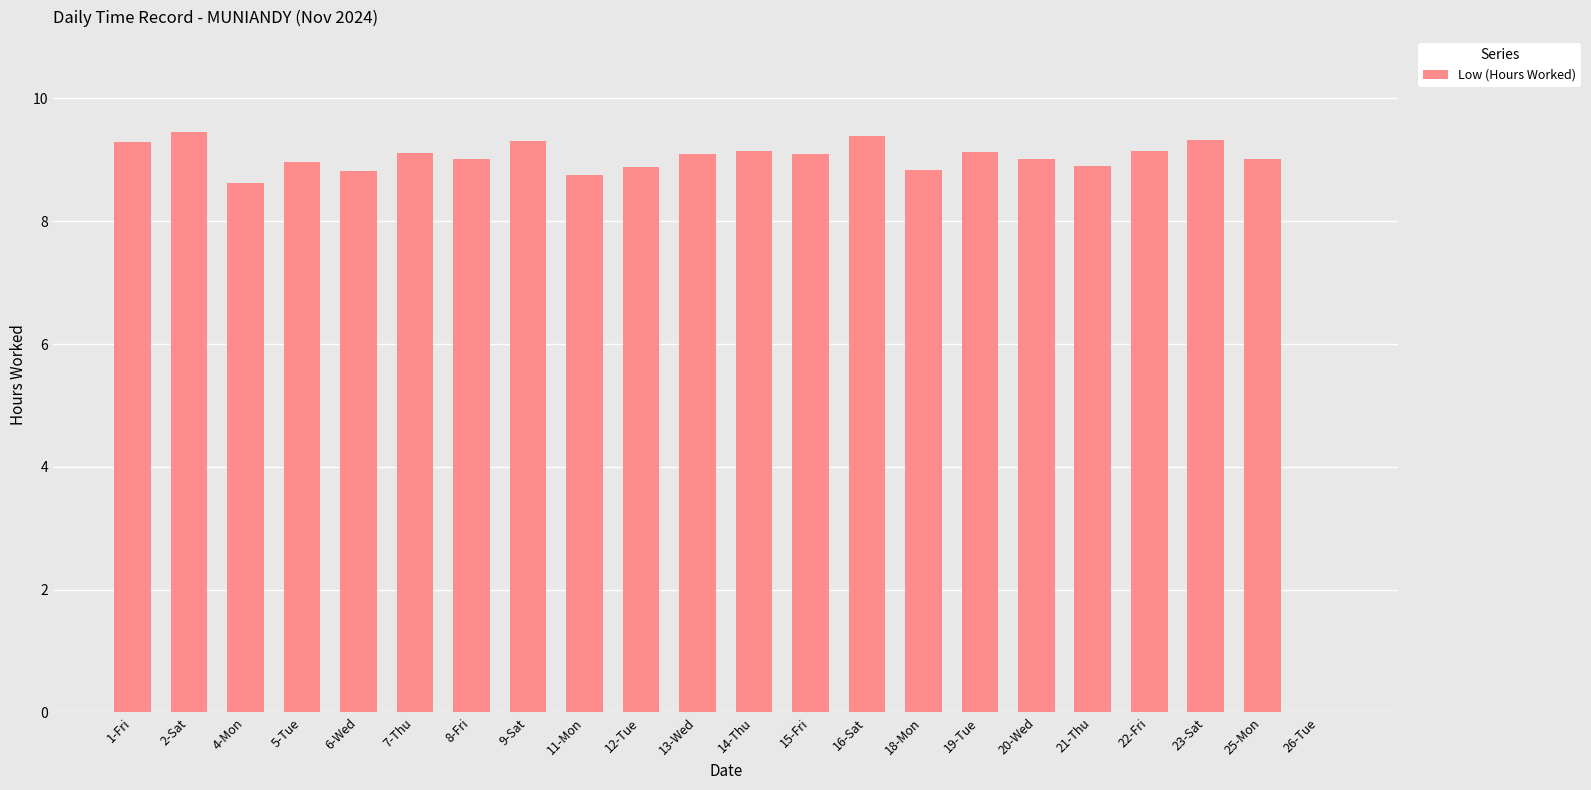

At which label is the value closest to 4?

26-Tue